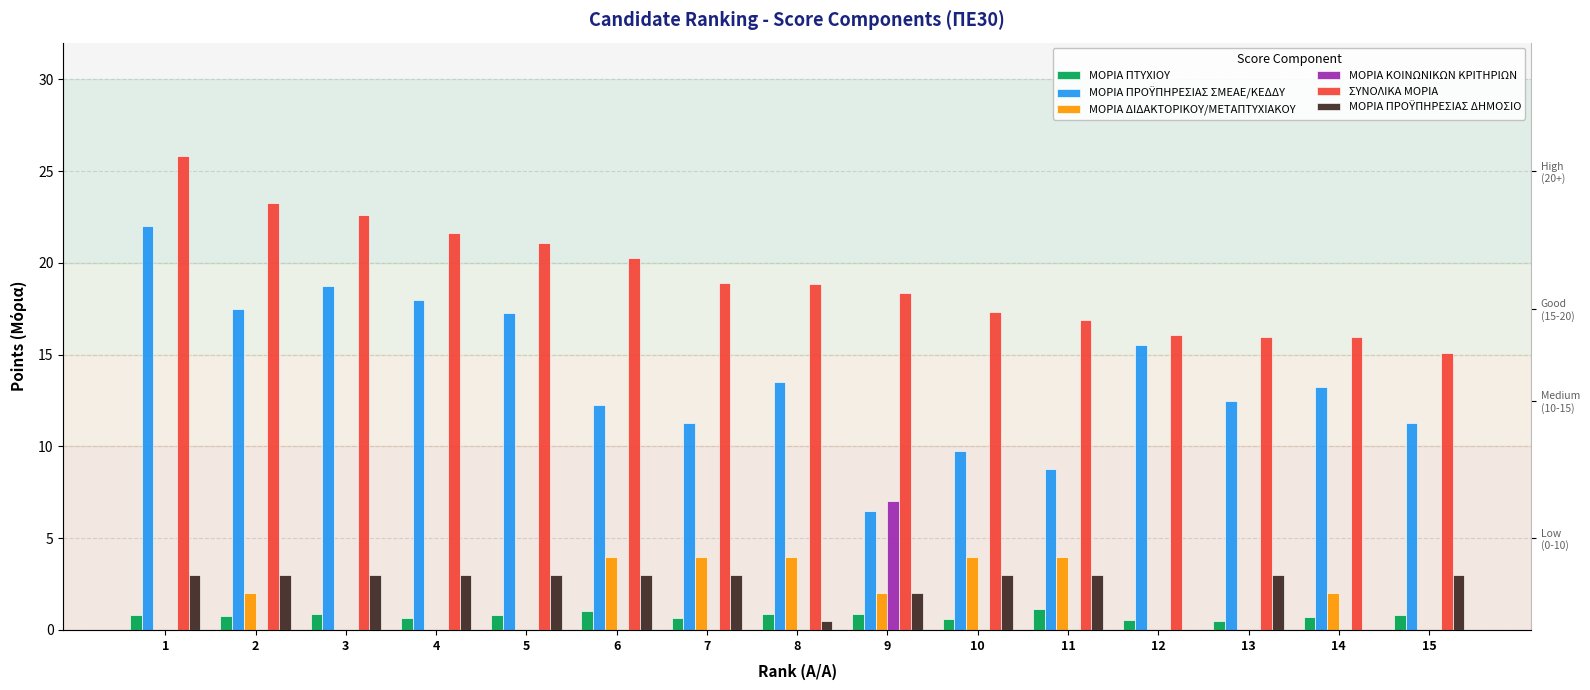

What is the spread (max minus min) of values at 14?

16.0